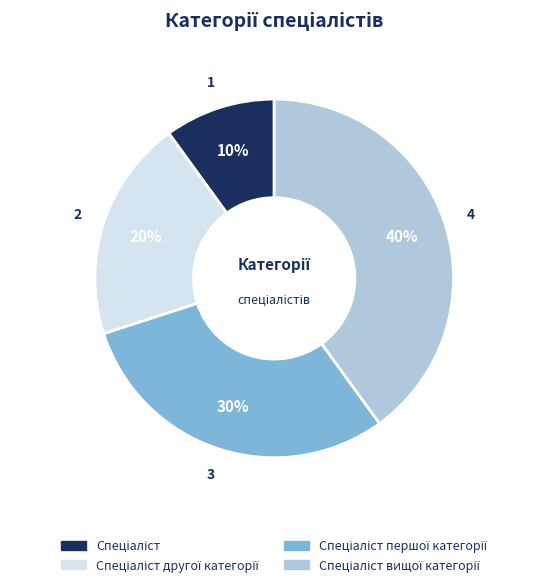

Is there a majority slice in this chart?

No